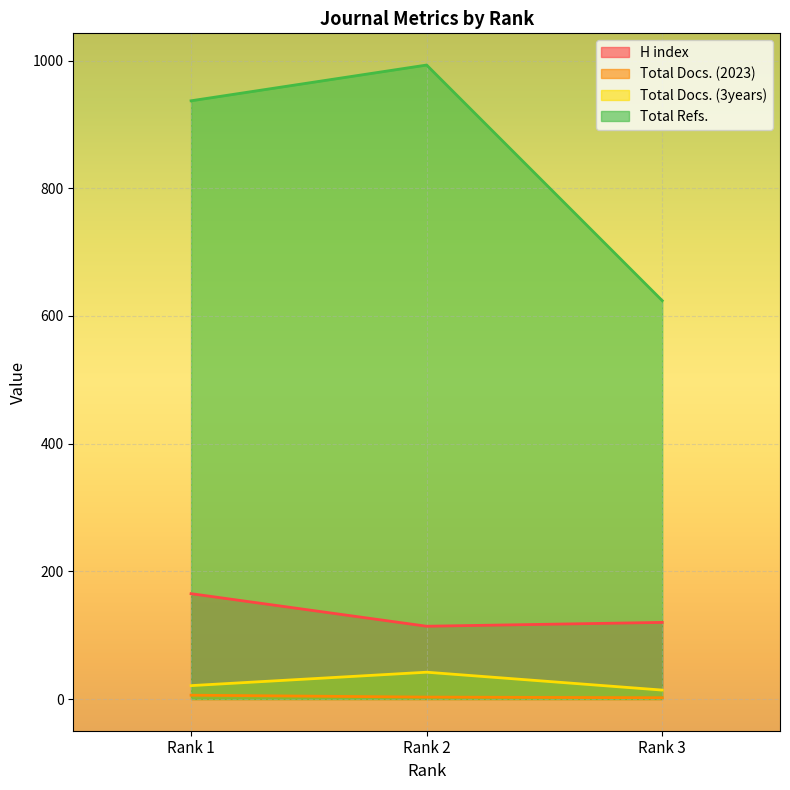

At how many categories does at least one series exceed 897?

2